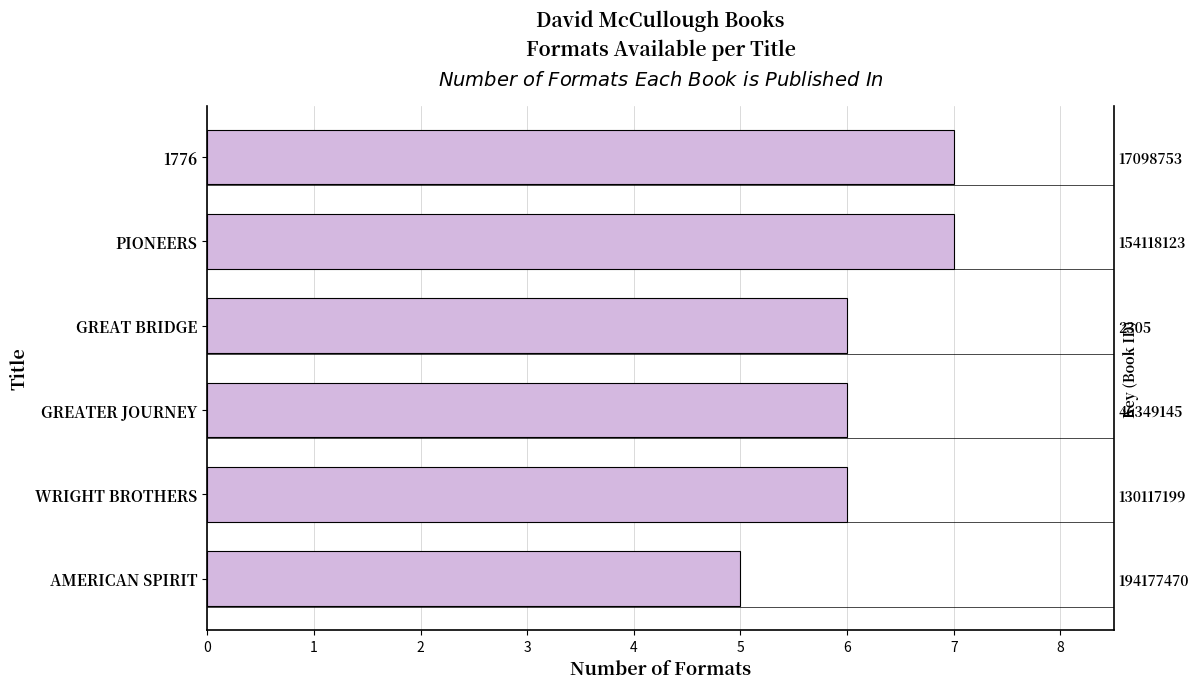

True or false: the data shows 5 at AMERICAN SPIRIT.

True